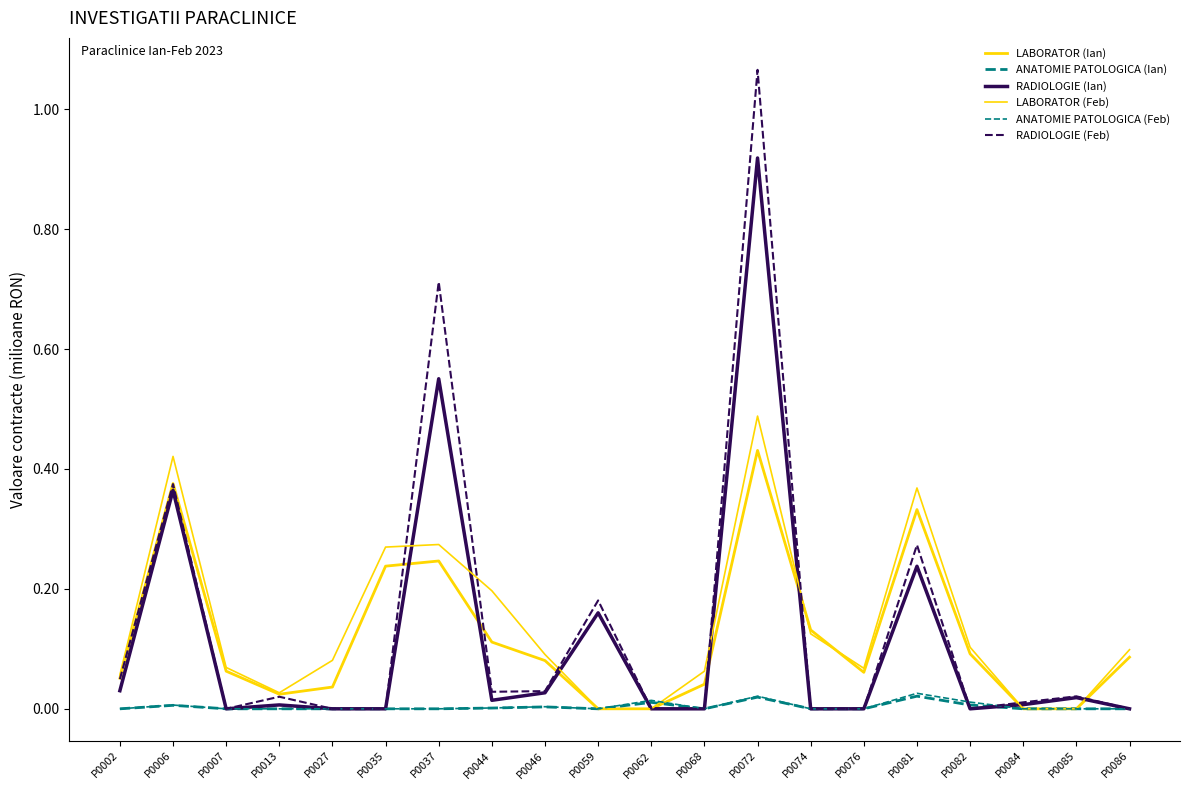

Does the chart have visible grid lines?

No